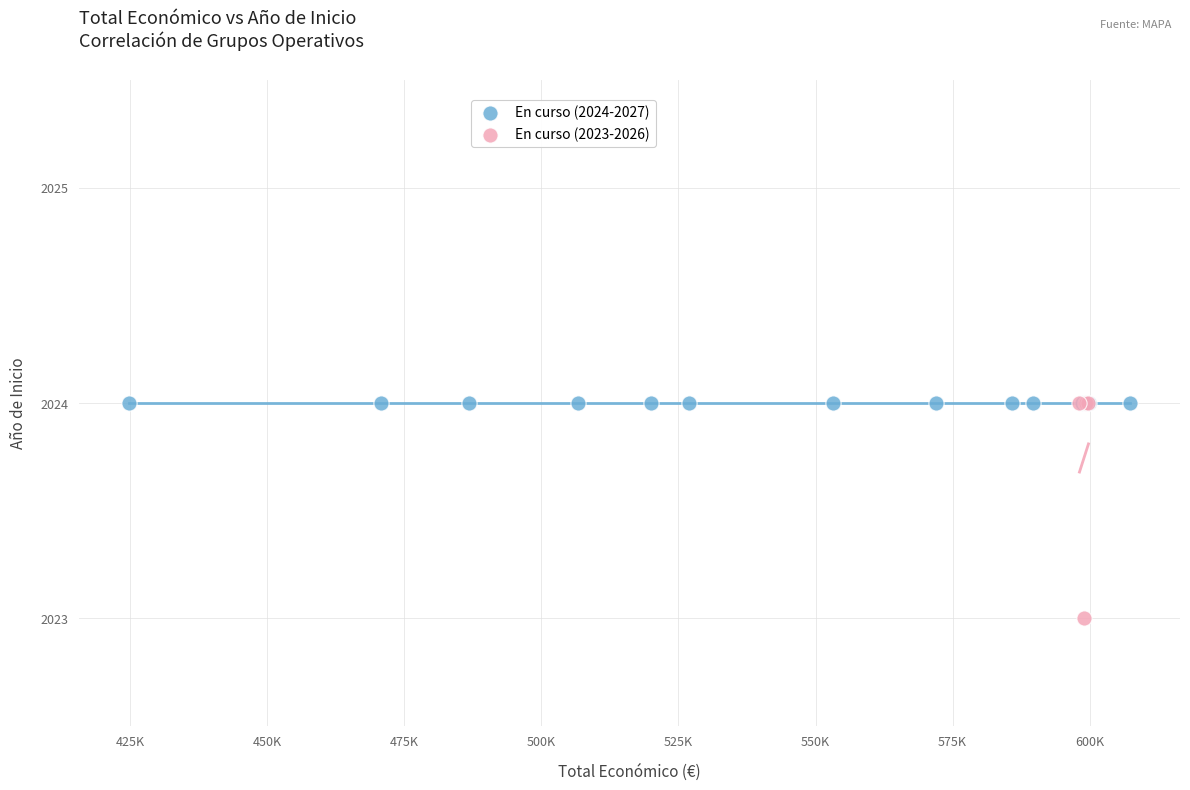

Which series contains the lowest Y value?

En curso (2023-2026)